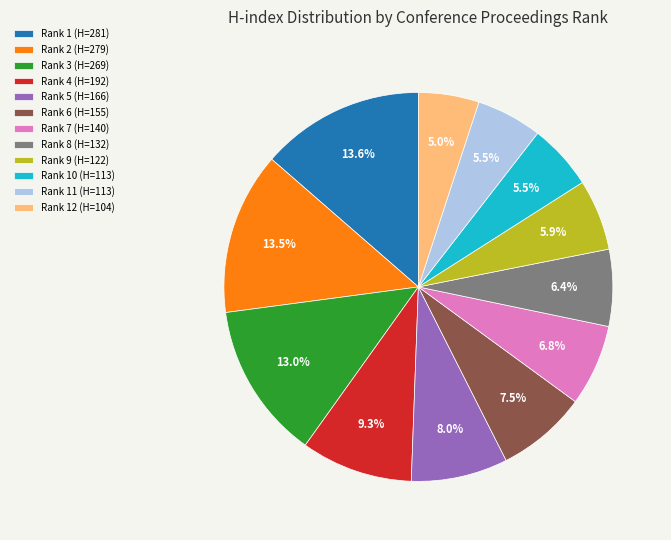

Does any single category account for the majority?

No